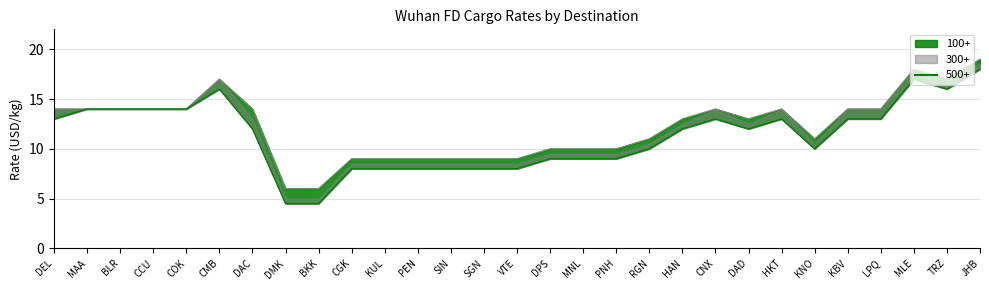

What is the maximum value shown in the chart?

18.0